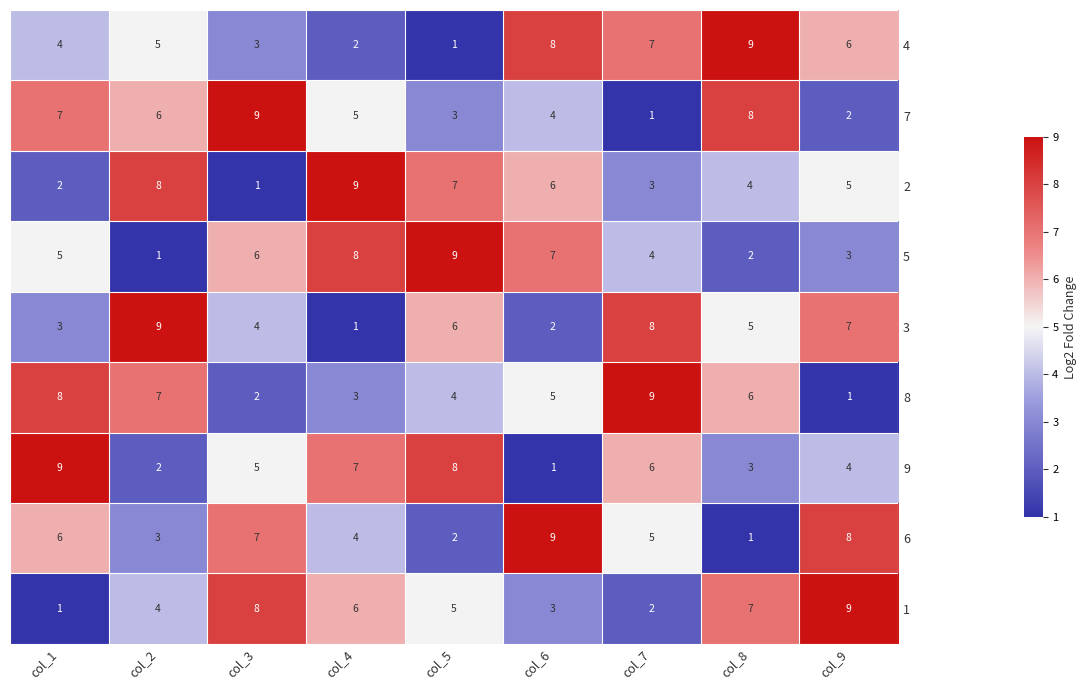

At which label is 9 closest to 5?

col_3